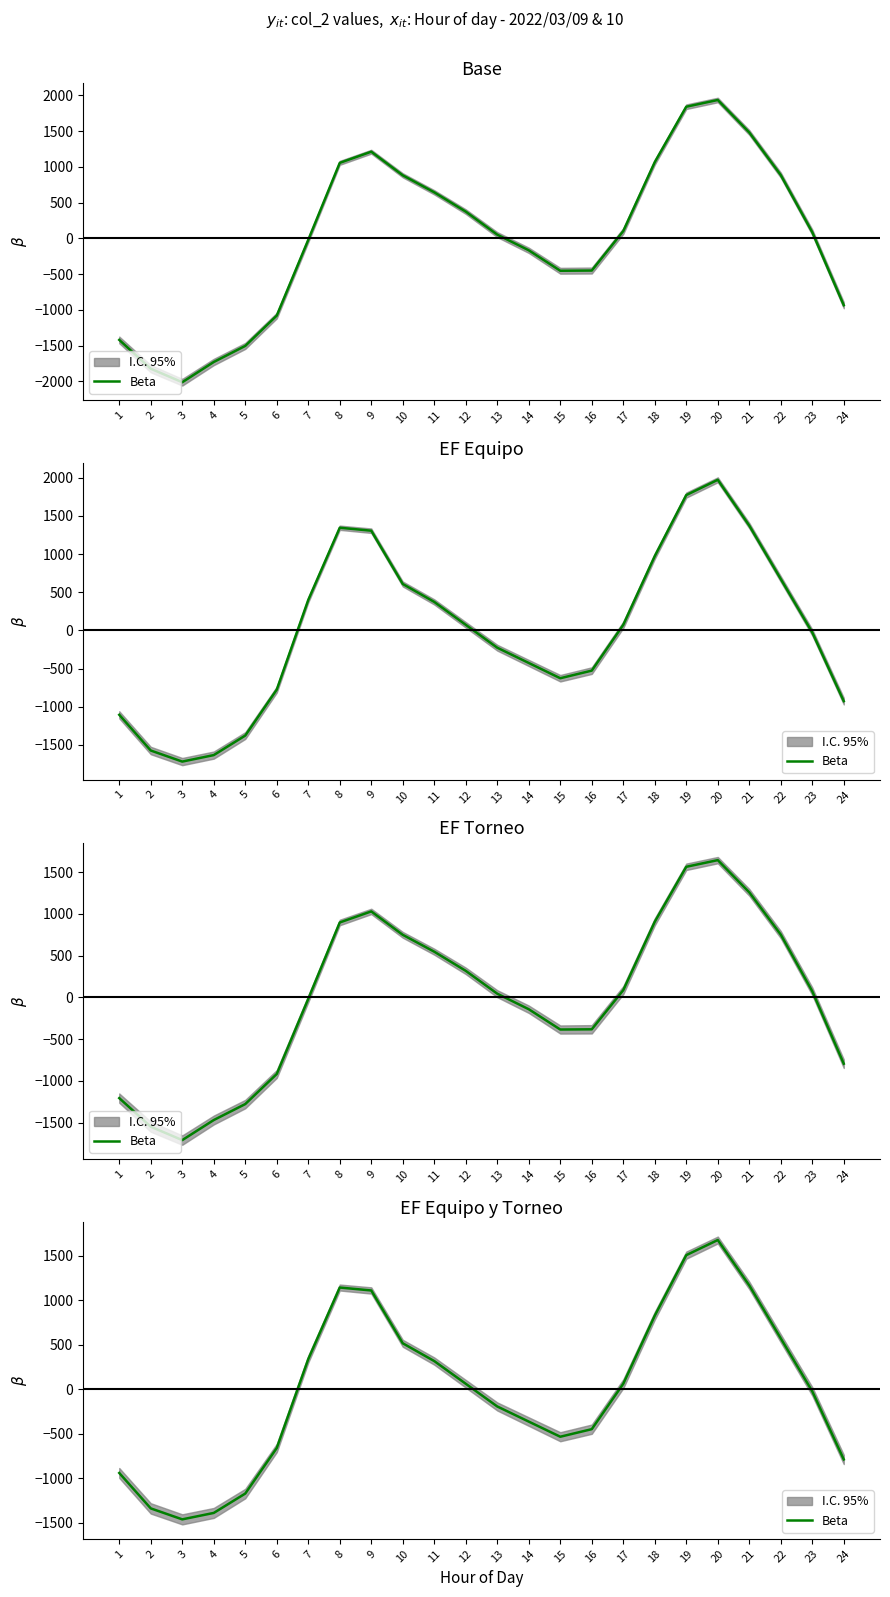

The chart shows a value of 339.4 at 7. True or false?

True